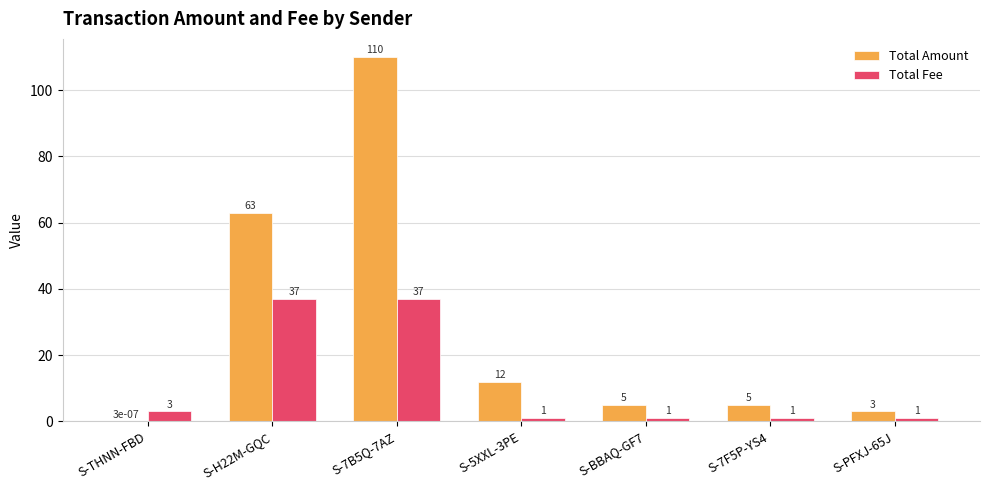

Is the value of Total Fee at S-PFXJ-65J greater than the value of Total Amount at S-7B5Q-7AZ?

No